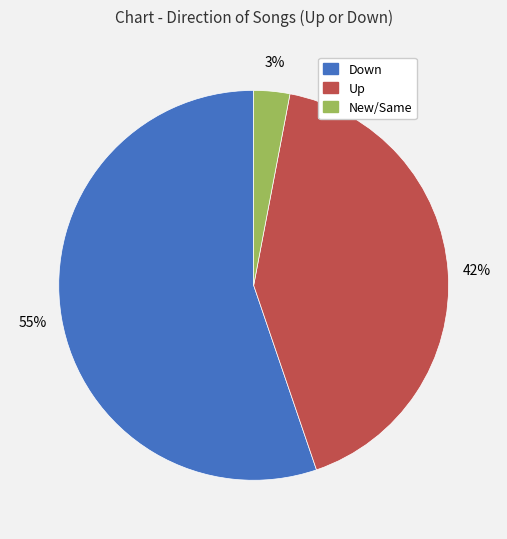

To the nearest percent, what is the average slice percentage?

33%